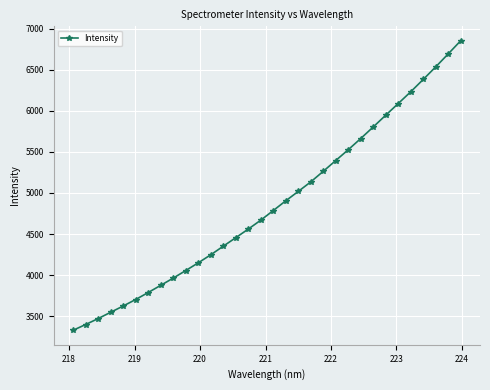

What is the greatest value displayed?

6851.7